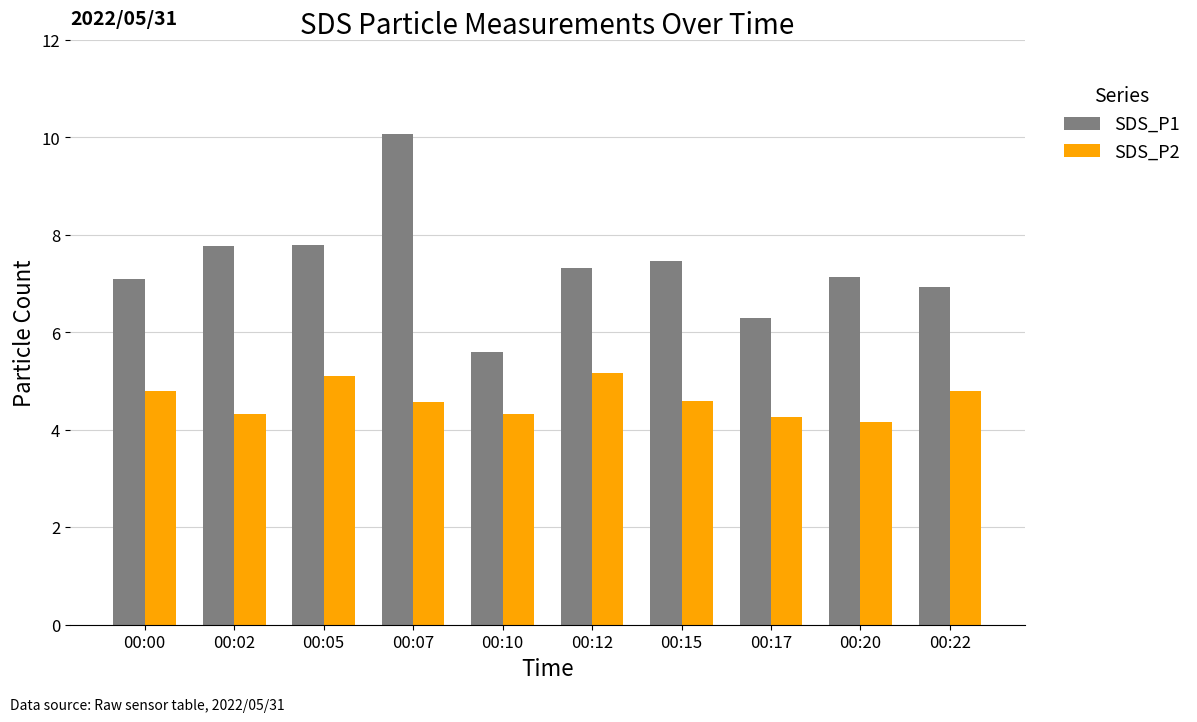

Reading right to left, extract all data points from this chart.

SDS_P1: 00:22=6.9	00:20=7.1	00:17=6.3	00:15=7.5	00:12=7.3	00:10=5.6	00:07=10.1	00:05=7.8	00:02=7.8	00:00=7.1
SDS_P2: 00:22=4.8	00:20=4.2	00:17=4.3	00:15=4.6	00:12=5.2	00:10=4.3	00:07=4.6	00:05=5.1	00:02=4.3	00:00=4.8